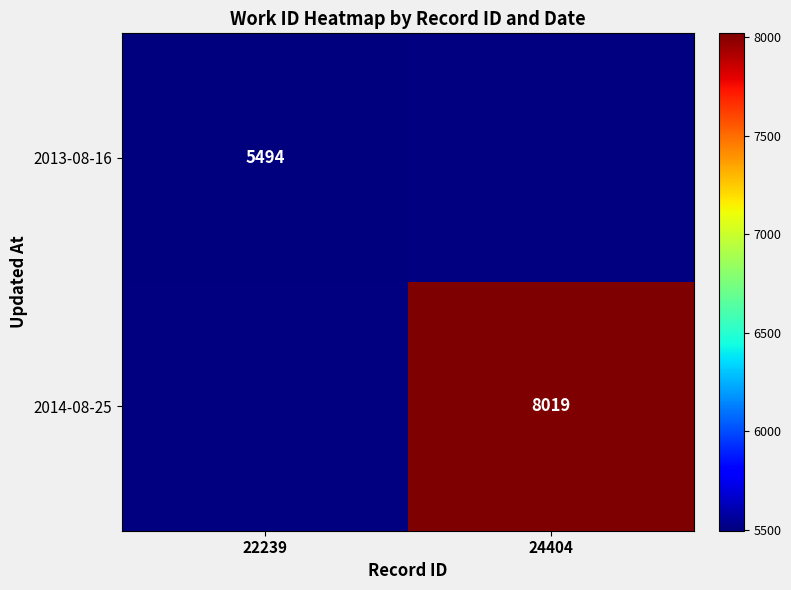

The 2013-08-16 series shows 5494 at 22239. True or false?

True